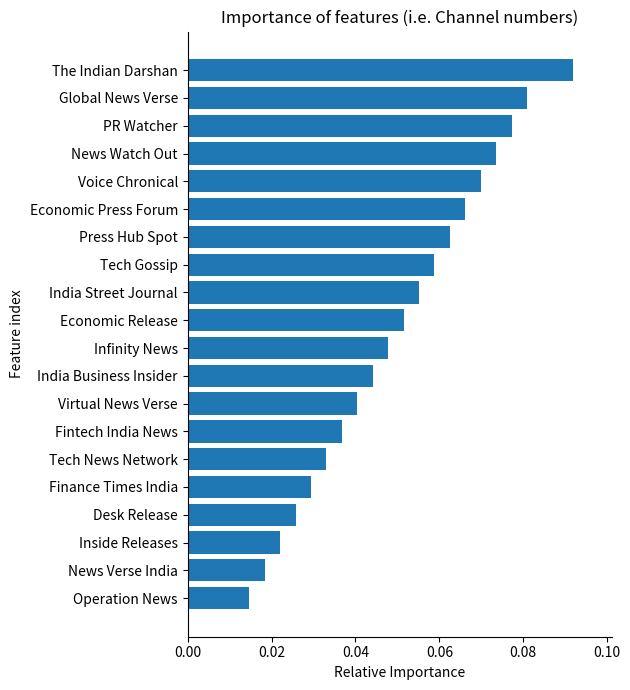

Is it true that the value at India Street Journal is 0.0?

False